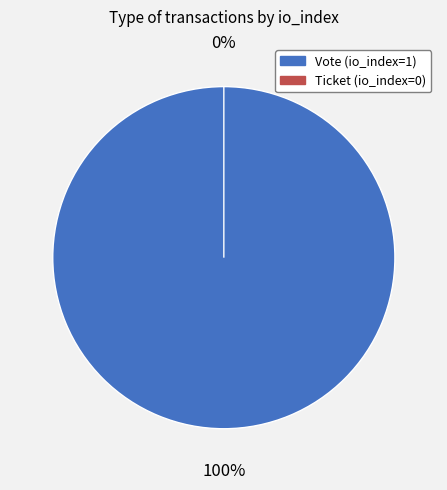

To the nearest percent, what is the combined percentage of Vote (io_index=1) and Ticket (io_index=0)?

100%